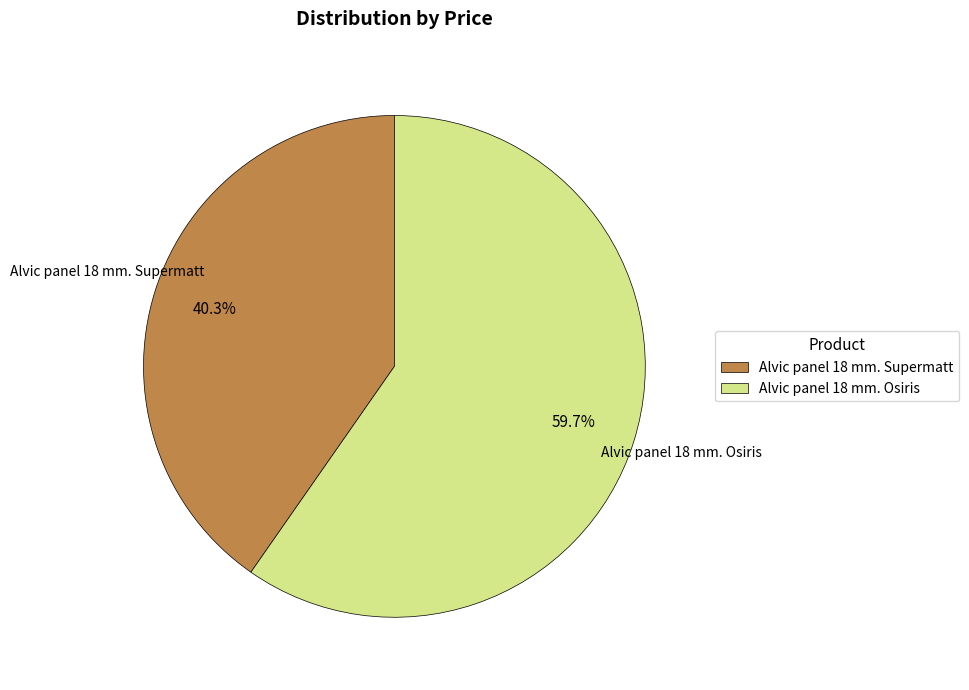

Count the number of slices in the pie.

2